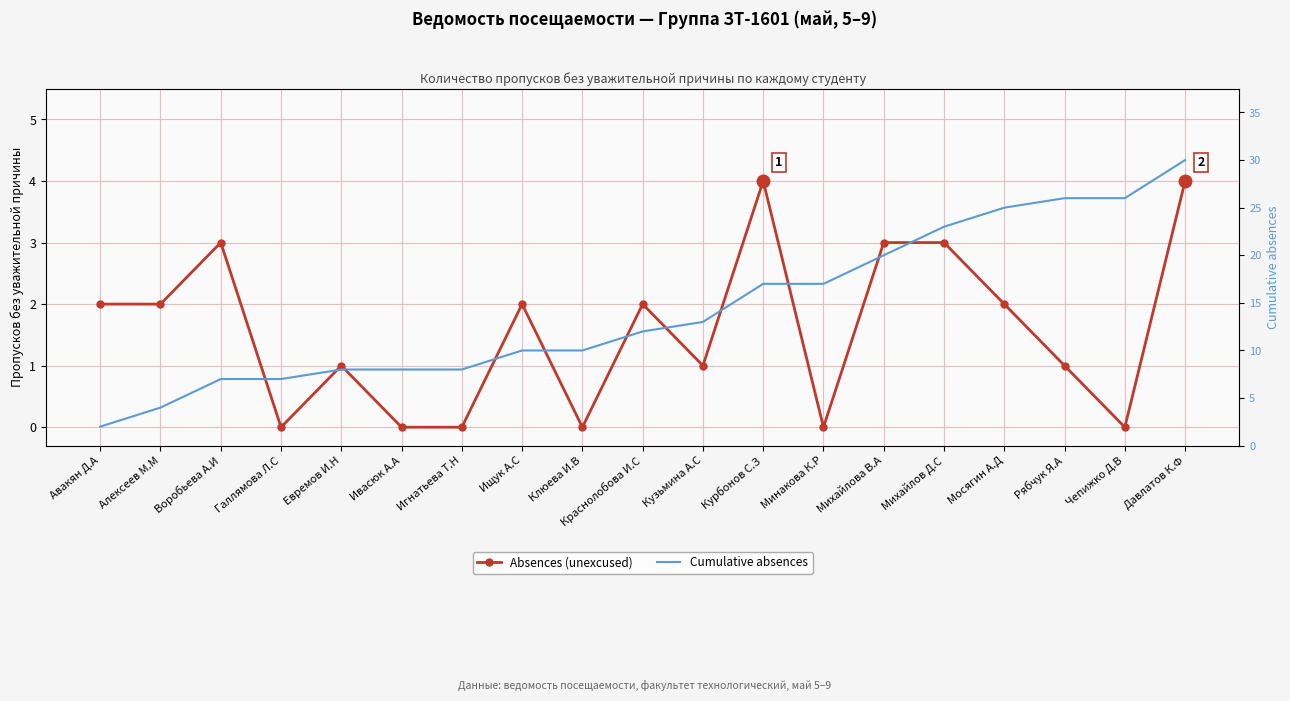

True or false: Cumulative absences has a value of 11 at Ивасюк А.А.

False